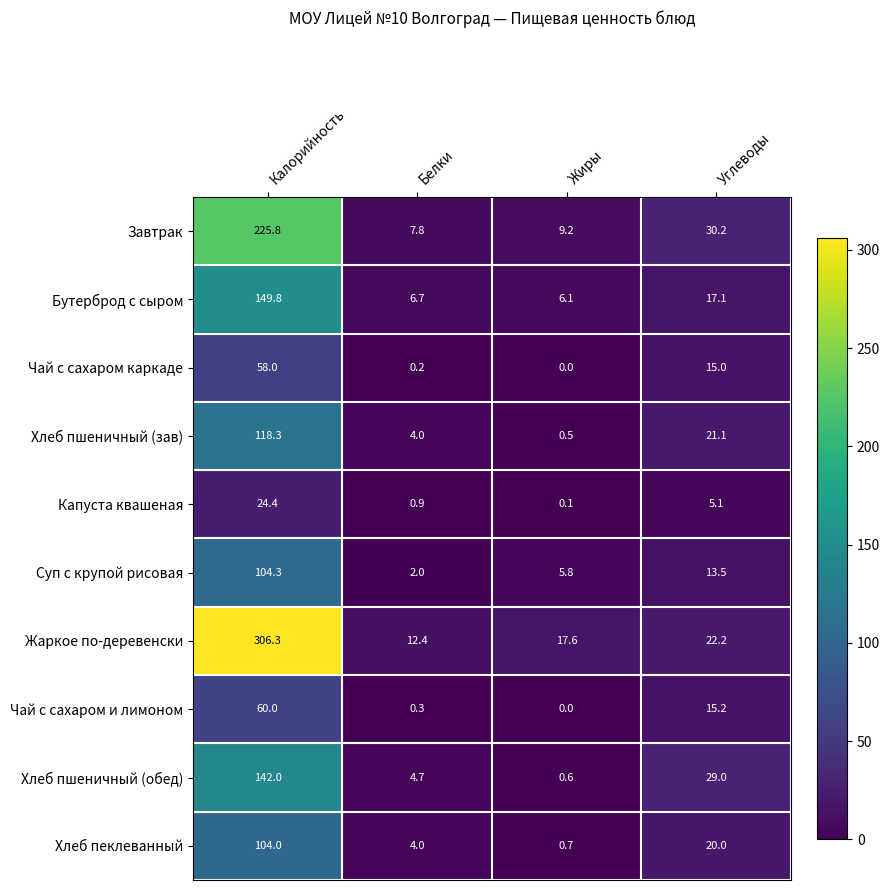

Which series has the largest total across all categories?

Жаркое по-деревенски